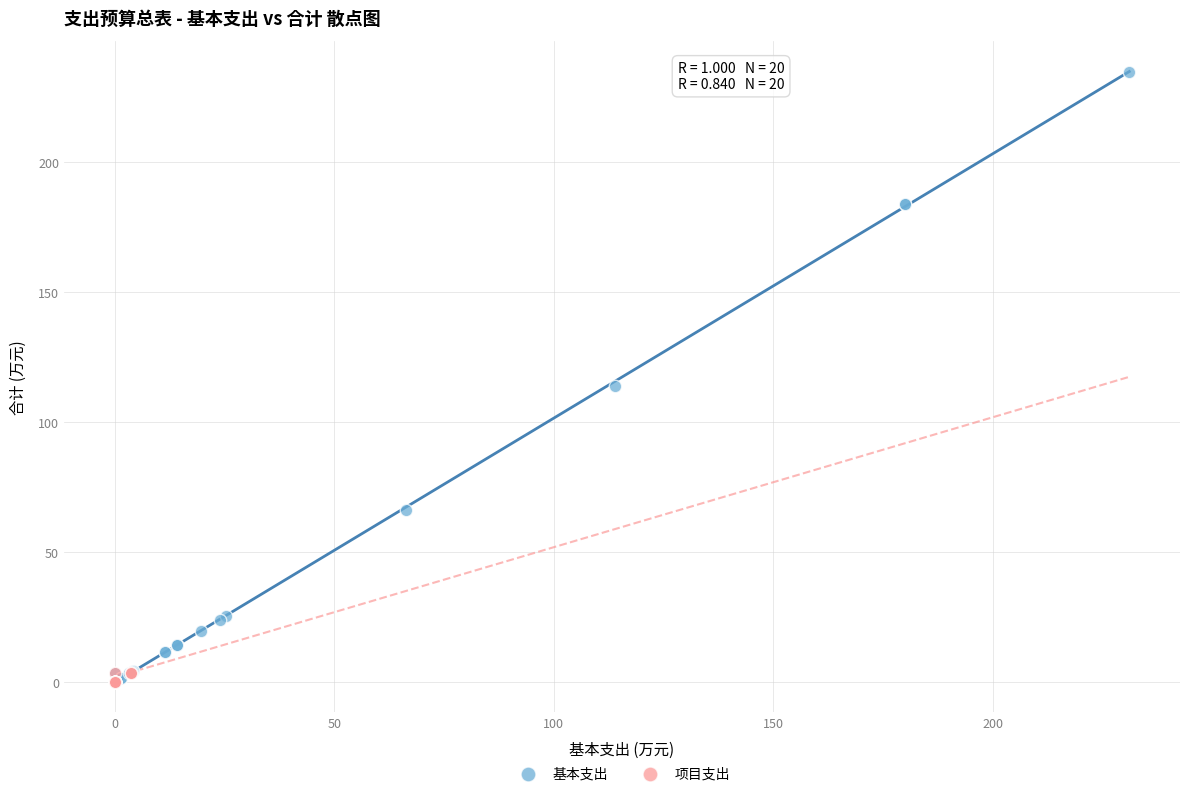

What are all the series names shown in the legend?

基本支出, 项目支出